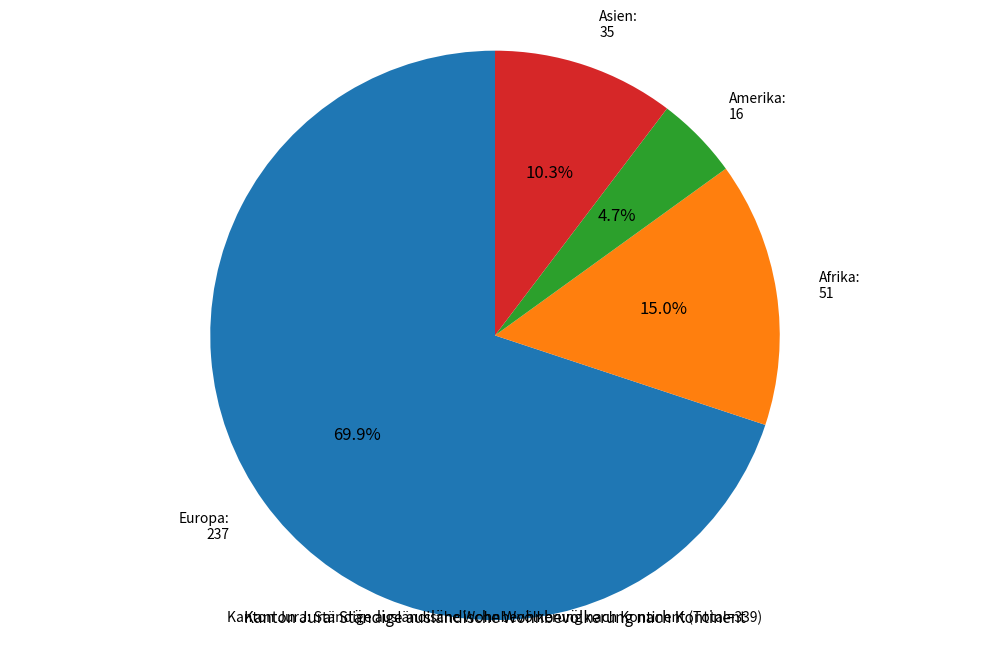

Is the sum of Afrika and Asien greater than half?

No